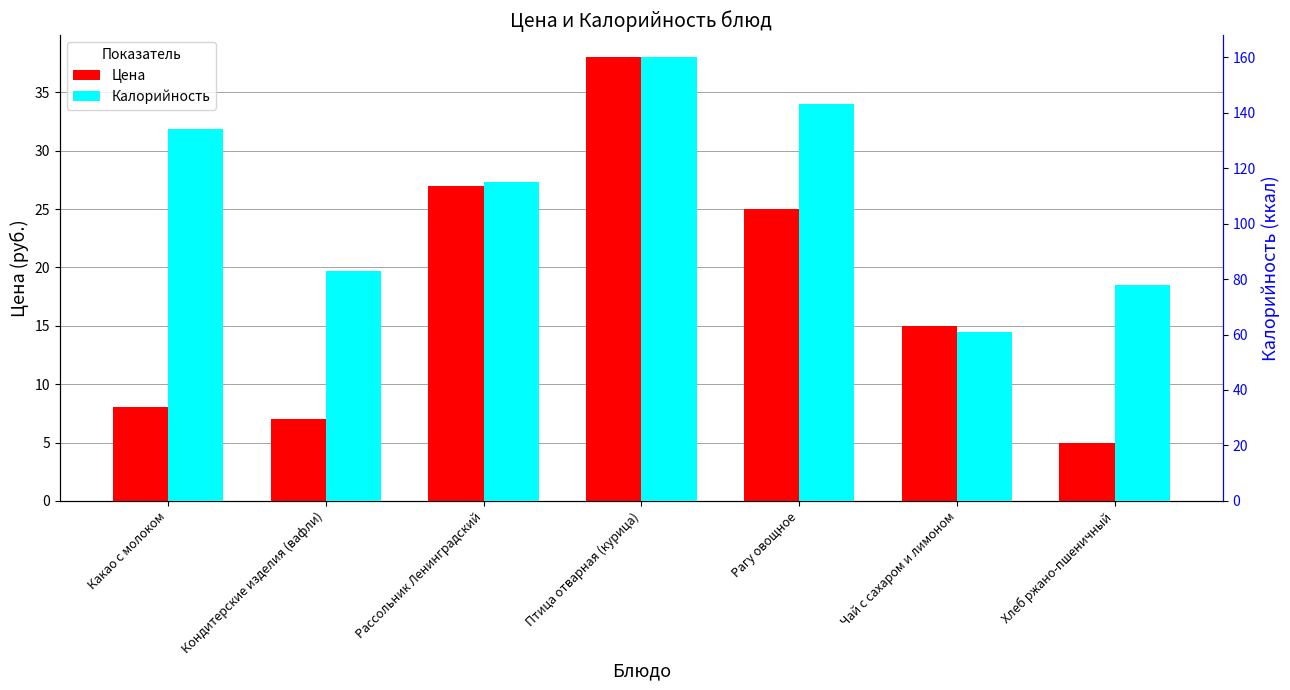

What is the sum of the Калорийность values at Чай с сахаром и лимоном and Кондитерские изделия (вафли)?

144